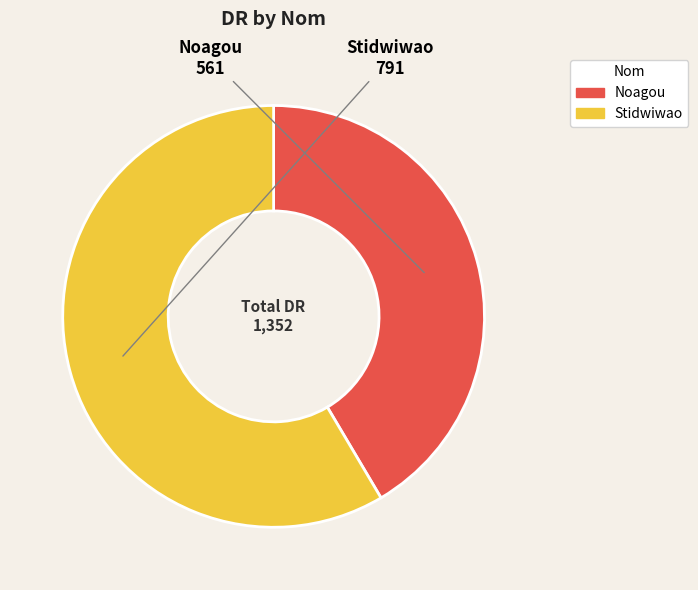

Is it true that Noagou is 36% of the pie?

False